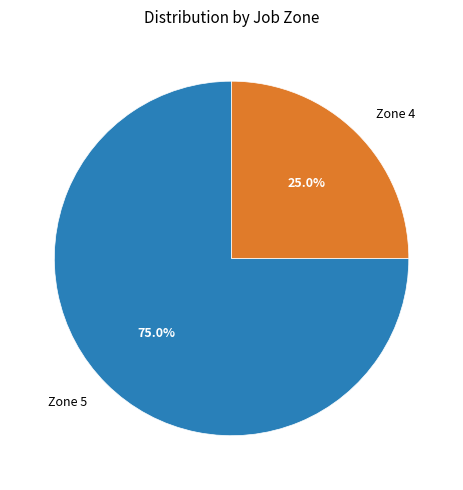

How many segments does this pie chart have?

2